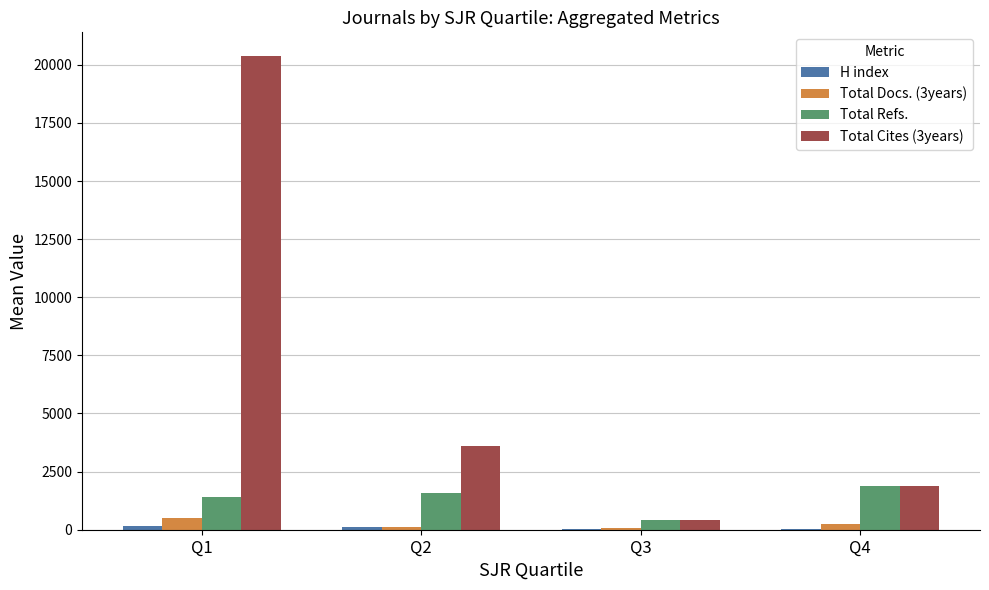

What is the maximum value for Total Refs.?

1898.7